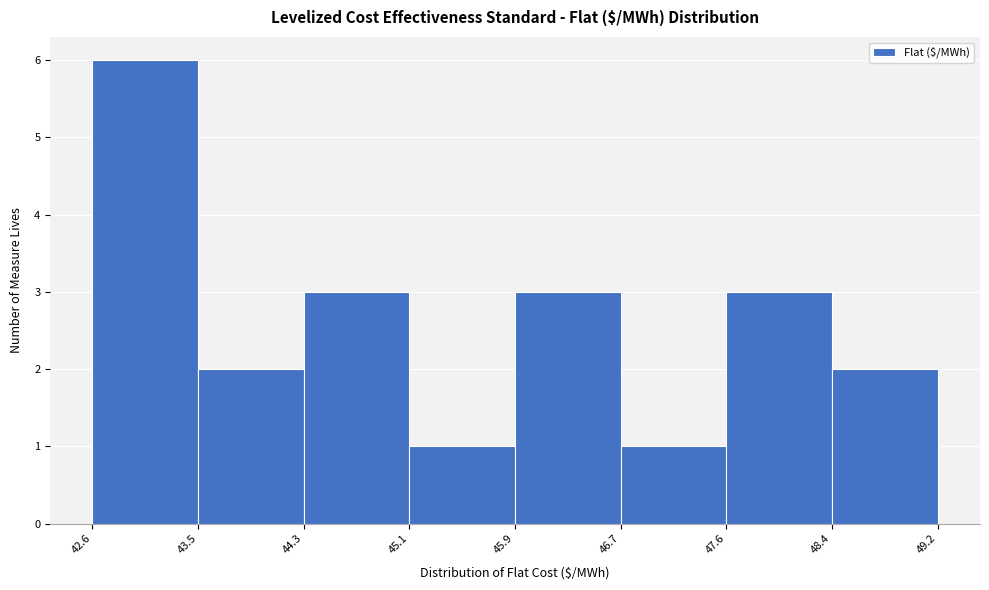

Over which range of the x-axis is the bar tallest?

42.6 to 43.5